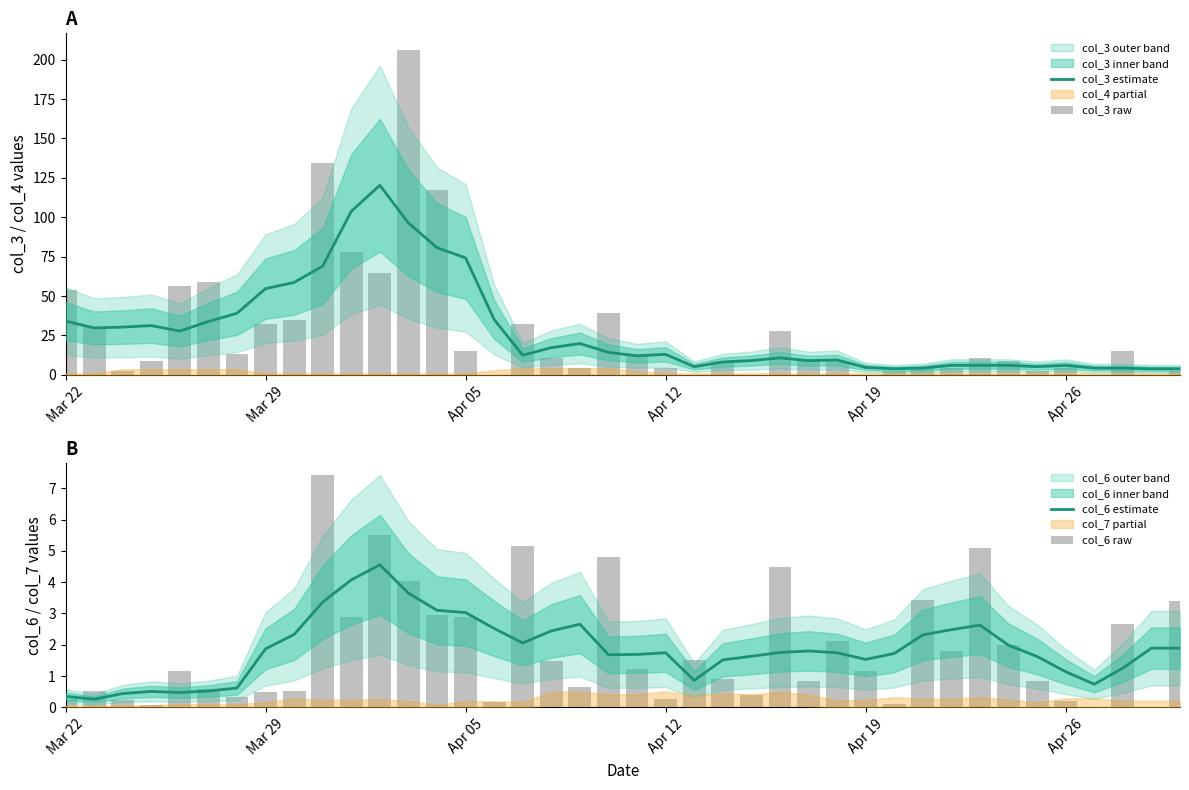

What is the label of the 40th bar from the right?

Mar 22